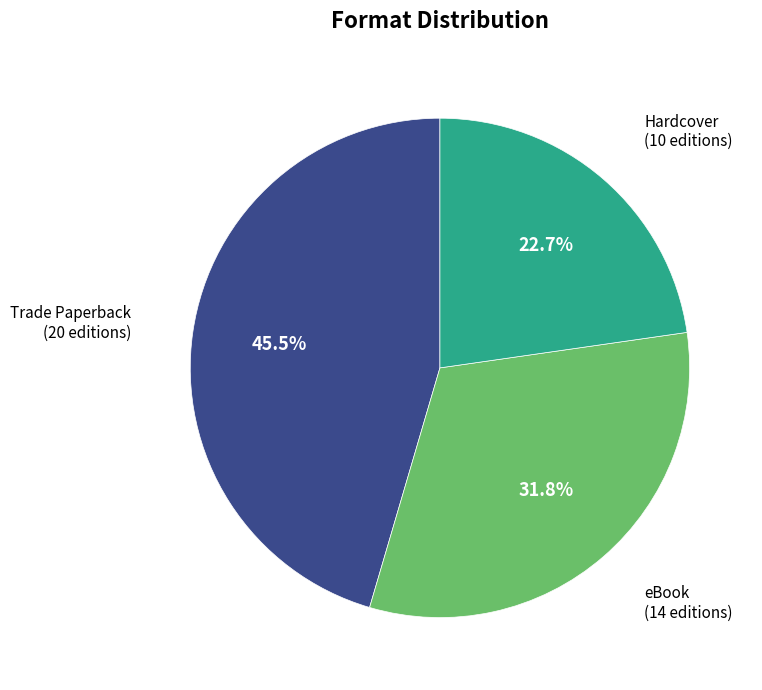

Is there a majority slice in this chart?

No